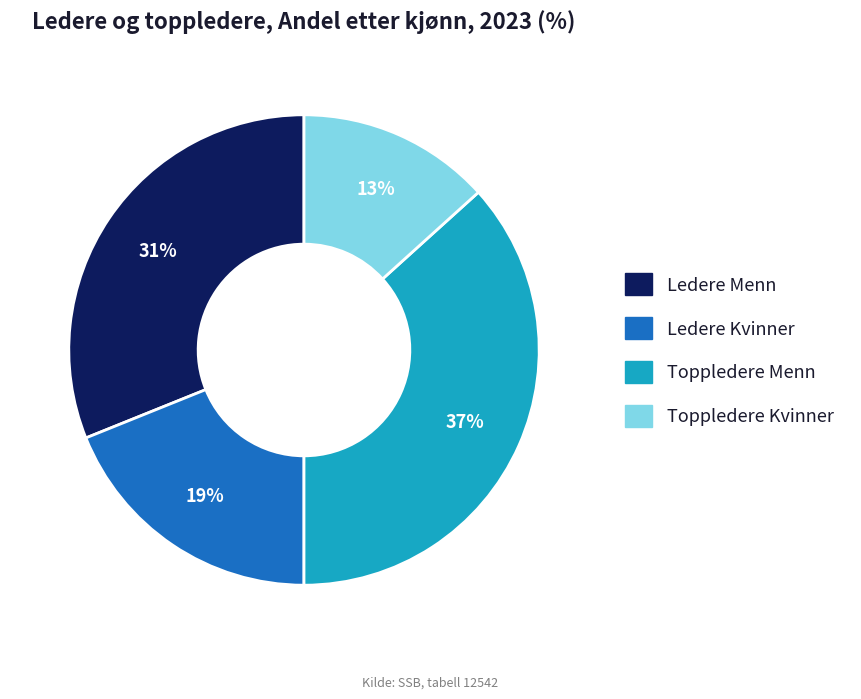

How many slices are in this pie chart?

4